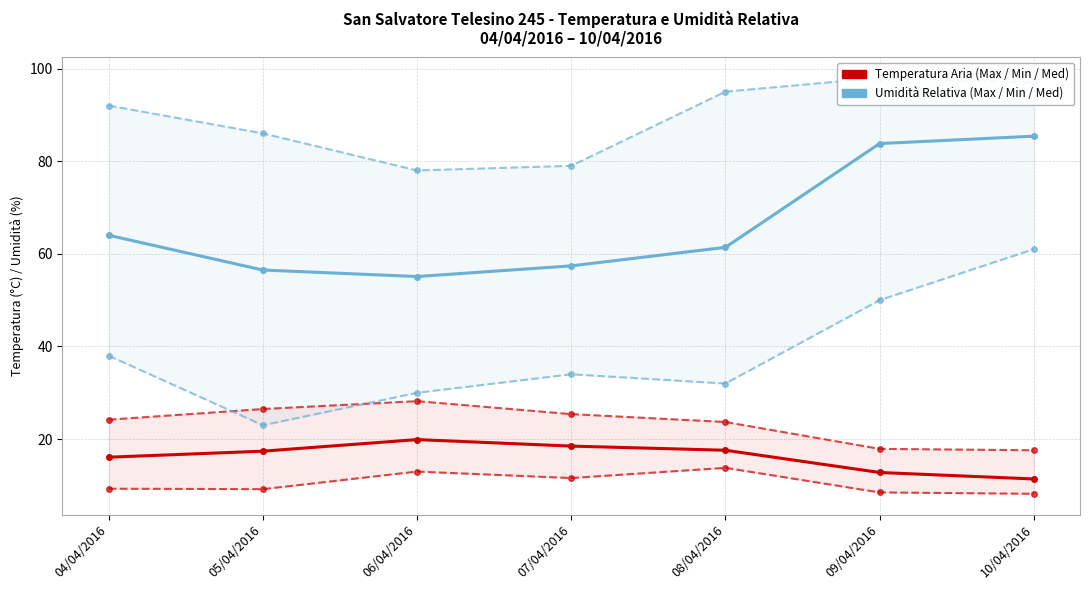

Reading left to right, list all the values displayed in this chart.

Temp Max (°C): 24.2	26.5	28.2	25.4	23.7	17.9	17.6
Temp Min (°C): 9.3	9.2	13.0	11.6	13.8	8.5	8.2
Temp Med (°C): 16.1	17.4	19.9	18.5	17.6	12.8	11.4
Umidità Max (%): 92.0	86.0	78.0	79.0	95.0	98.0	97.0
Umidità Min (%): 38.0	23.0	30.0	34.0	32.0	50.0	61.0
Umidità Med (%): 64.0	56.5	55.1	57.4	61.4	83.8	85.4